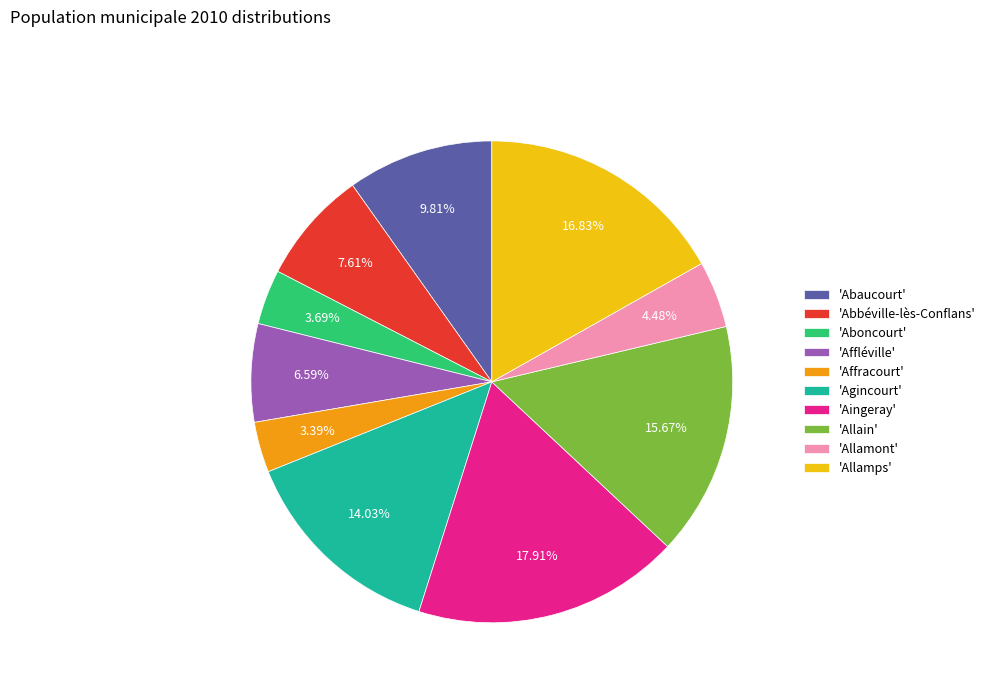

What is the largest slice in the pie chart?

'Aingeray'